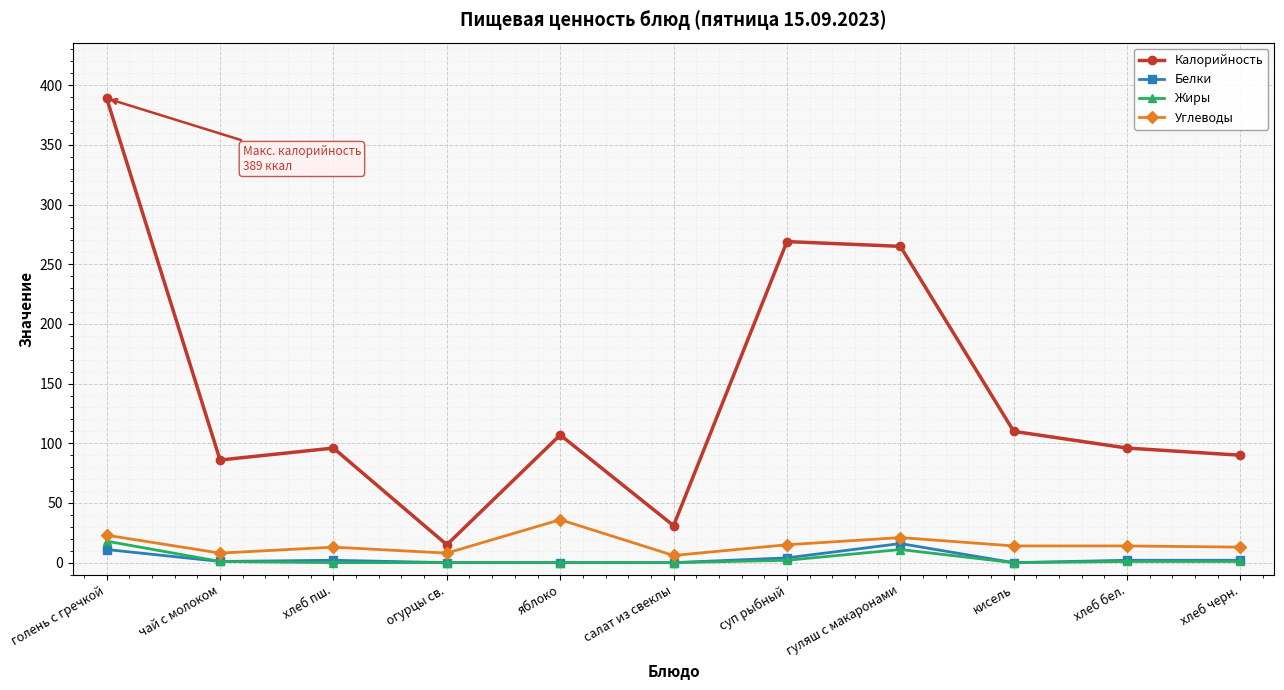

How many lines are shown in the chart?

4